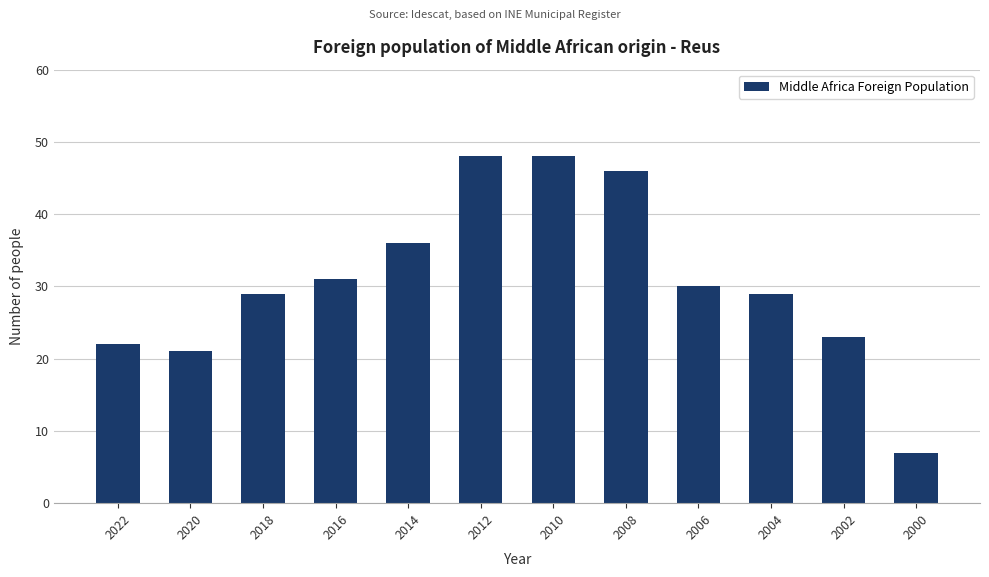

The chart shows a value of 82 at 2012. True or false?

False